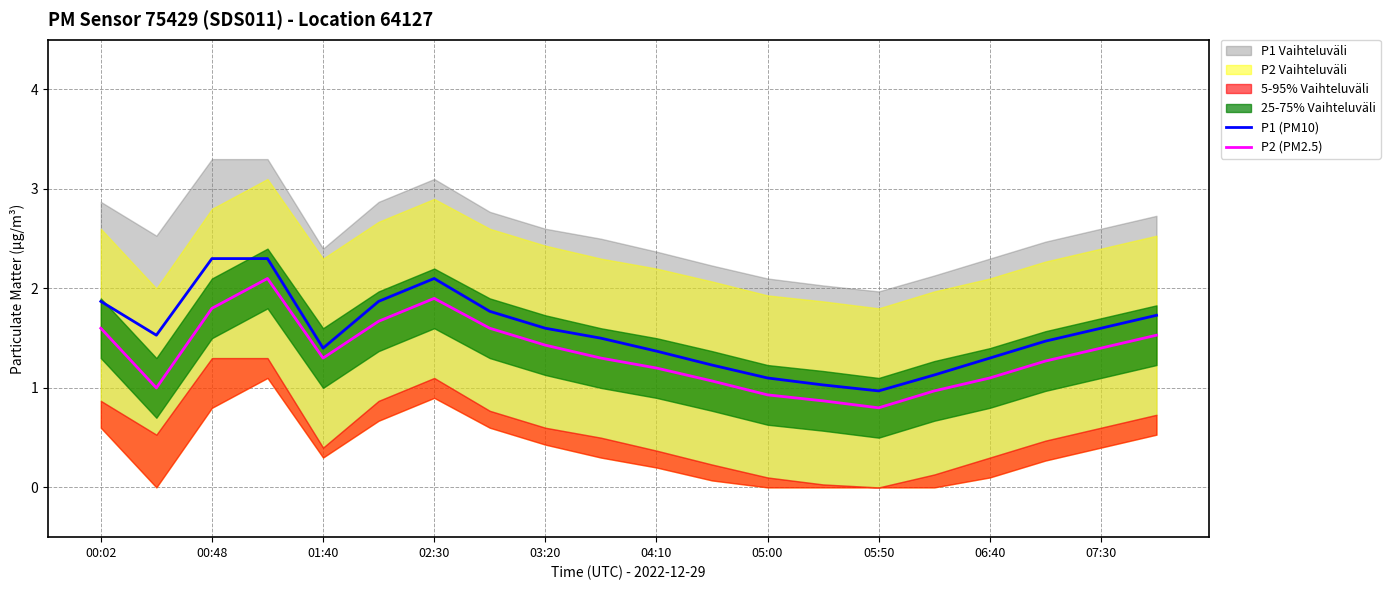

What is the lowest value of the P1 (PM10) series?

1.0